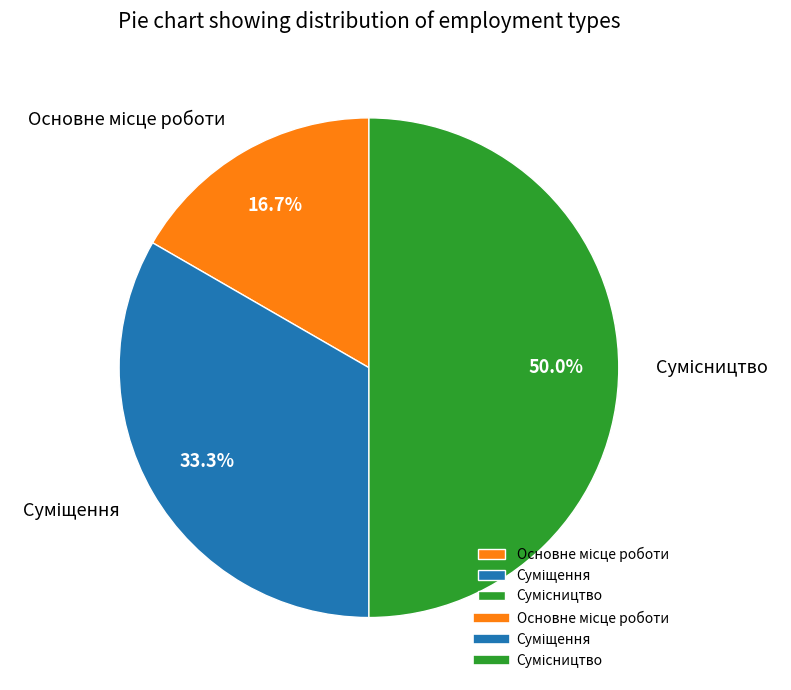

To the nearest percent, what is the combined percentage of Суміщення and Сумісництво?

83%